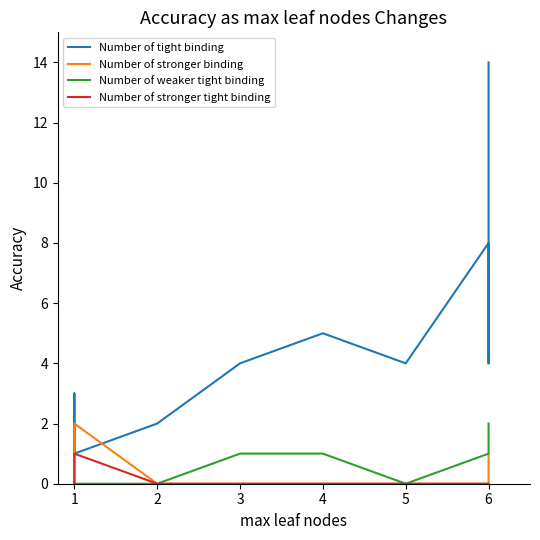

What is the sum of all Number of weaker tight binding values?

6